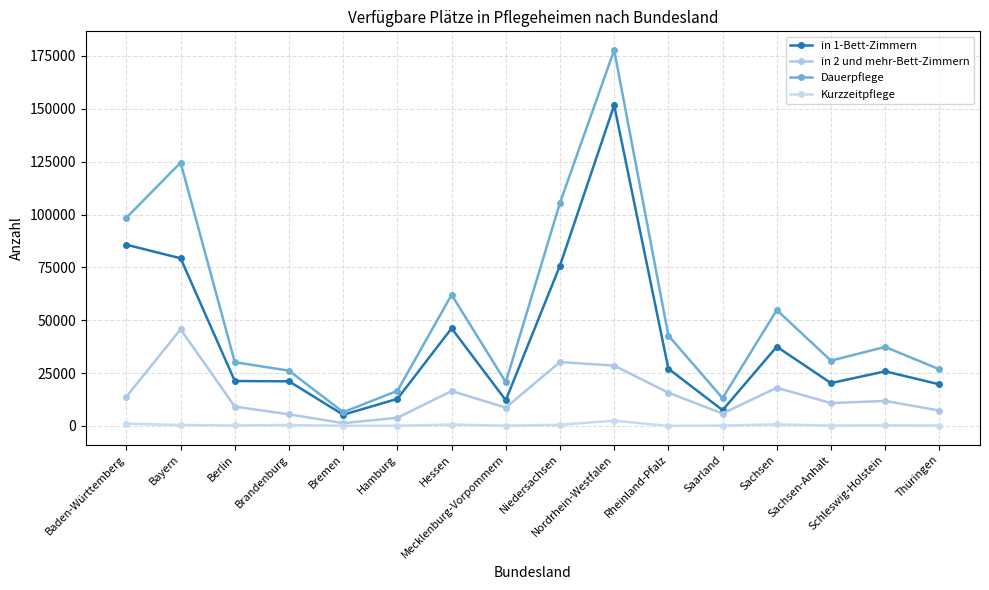

True or false: in 1-Bett-Zimmern and Dauerpflege cross at least once.

False